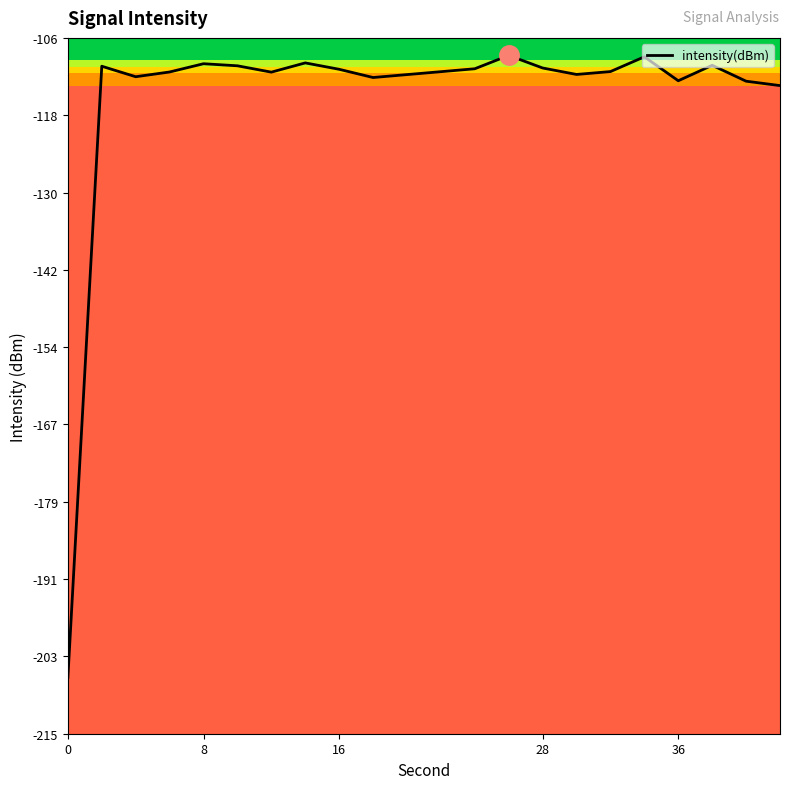

What is the smallest value displayed?

-206.2